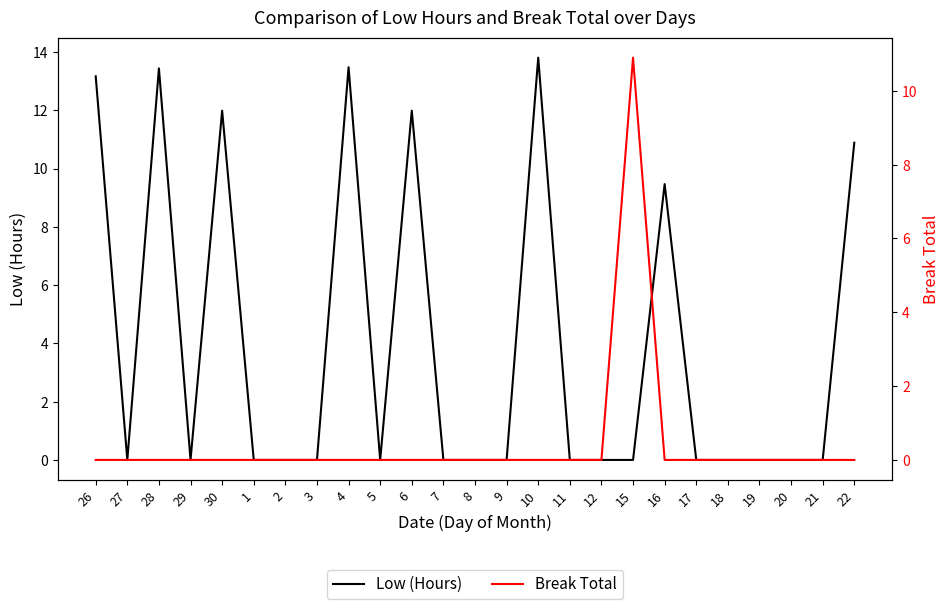

Where is the first local maximum for Break Total?

15